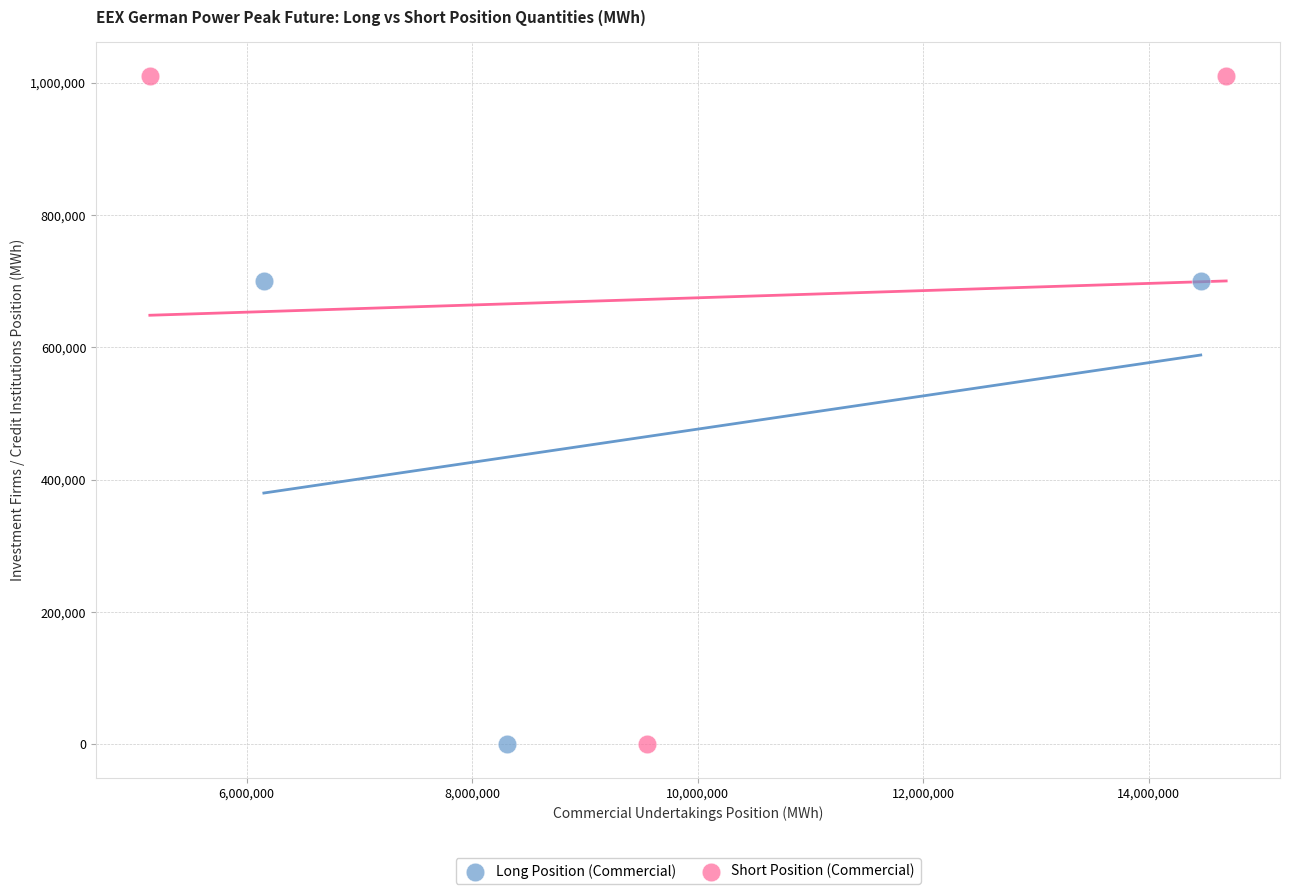

Which series contains the highest Y value?

Short Position (Commercial)